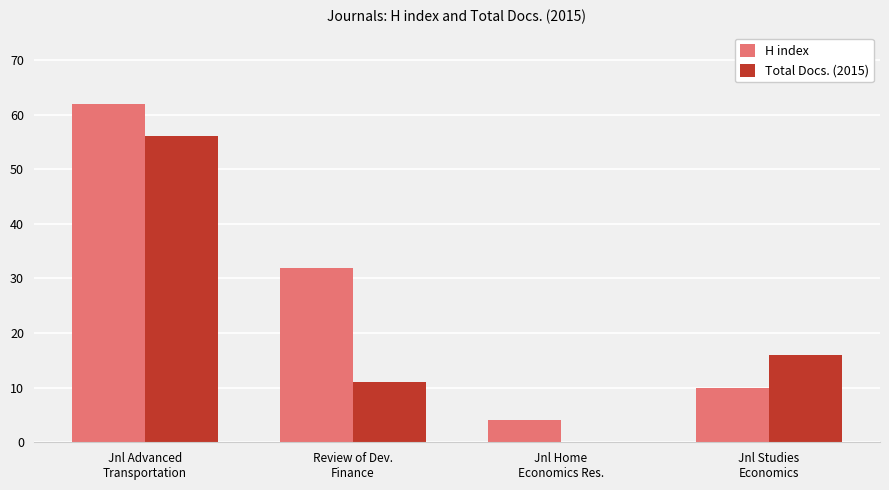

Are the bars horizontal?

No